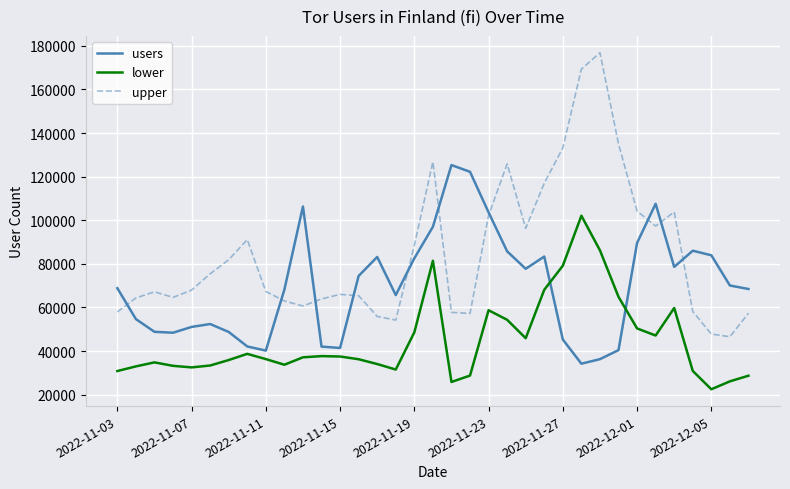

Rank the series by their maximum value, from lowest to highest.

lower, users, upper